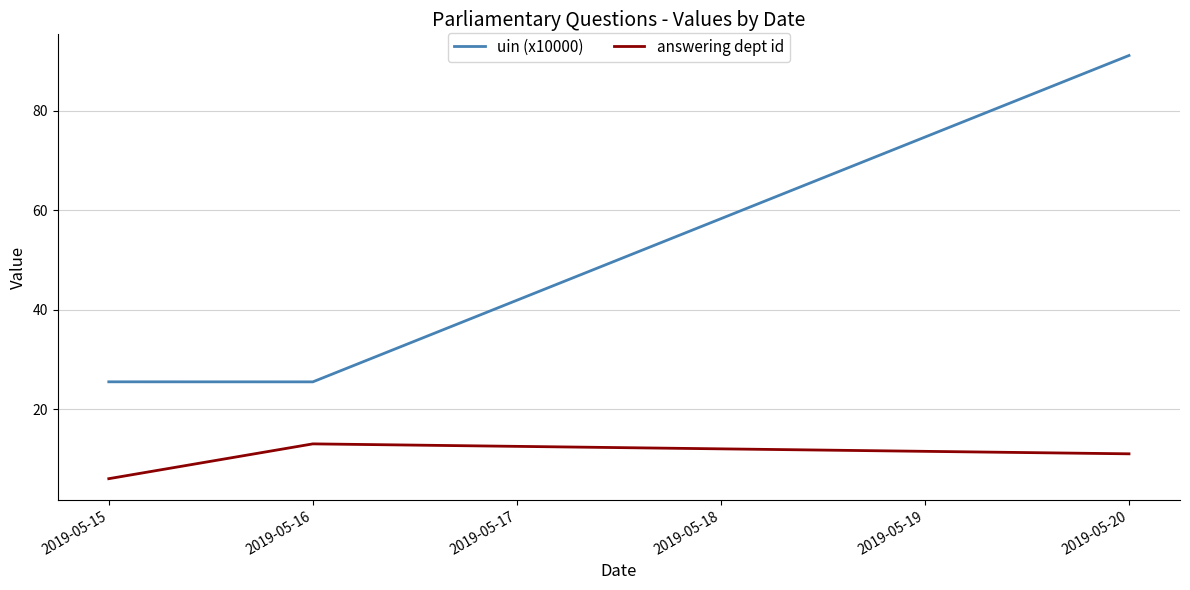

At which category is the sum across all series the highest?

2019-05-20